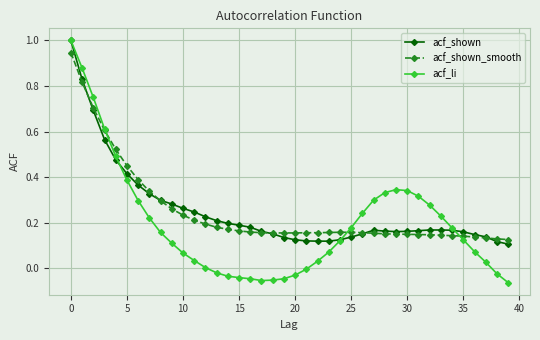

Which series has the widest spread of values?

acf_li